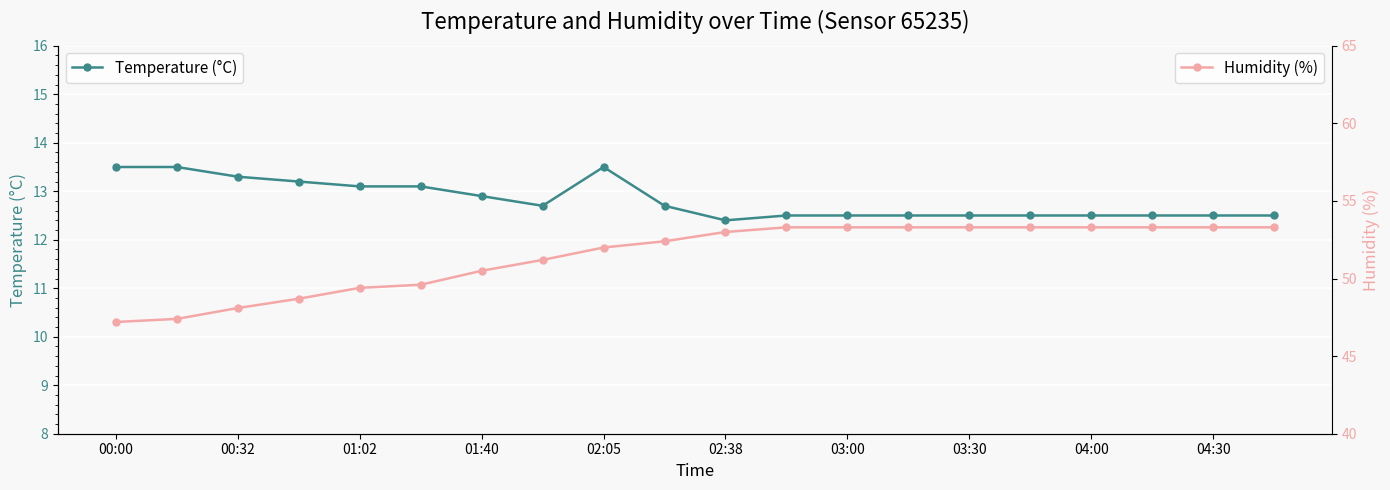

True or false: Humidity (%) has a value of 47.2 at 00:00.

True